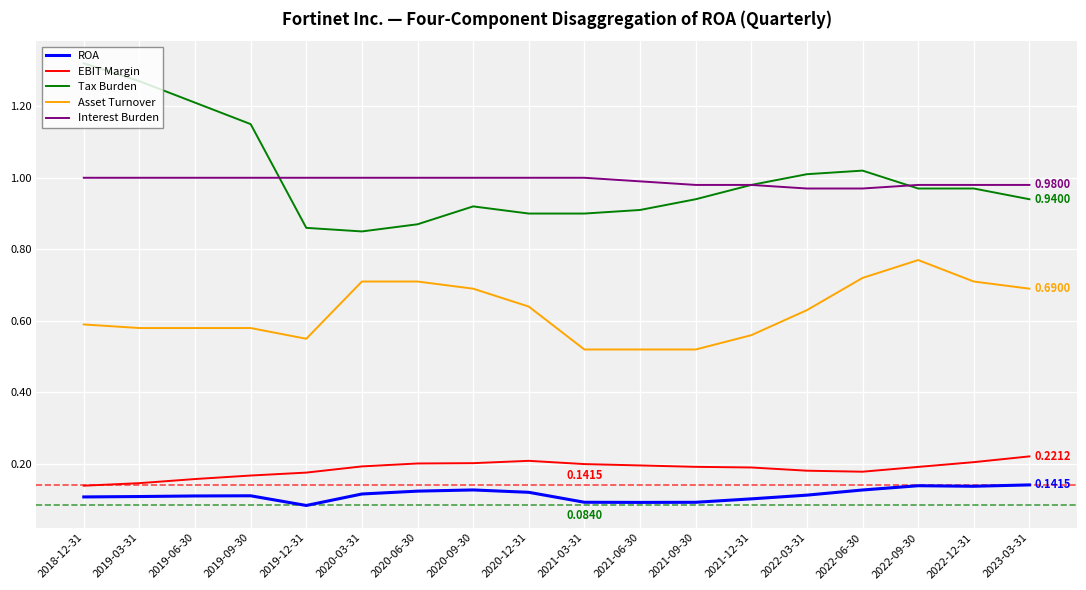

The value of Asset Turnover at 2019-09-30 is 0.6. True or false?

True